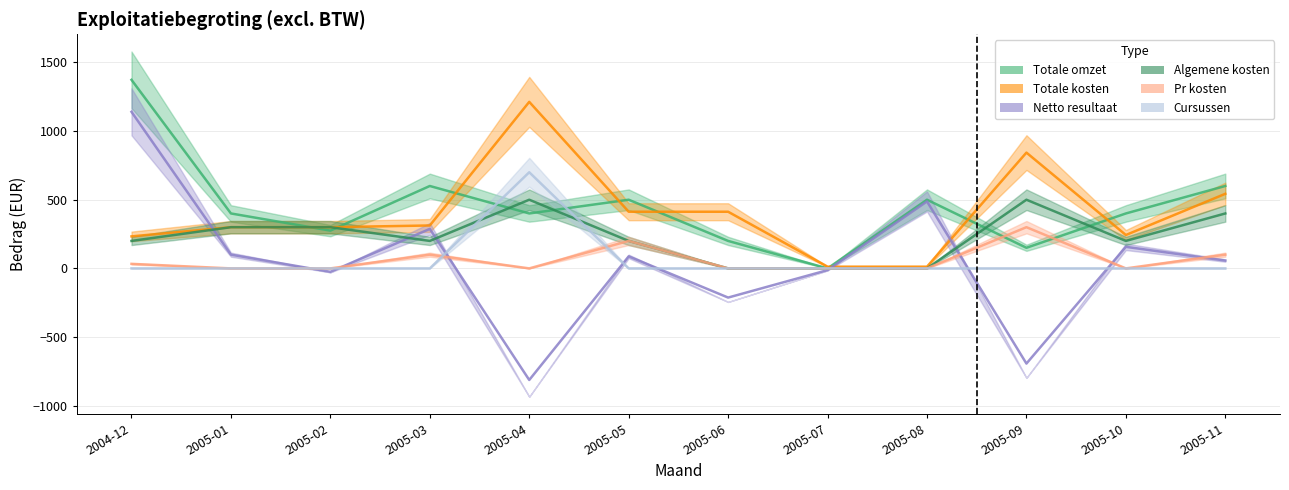

What is the spread (max minus min) of values at 2005-11?

600.0